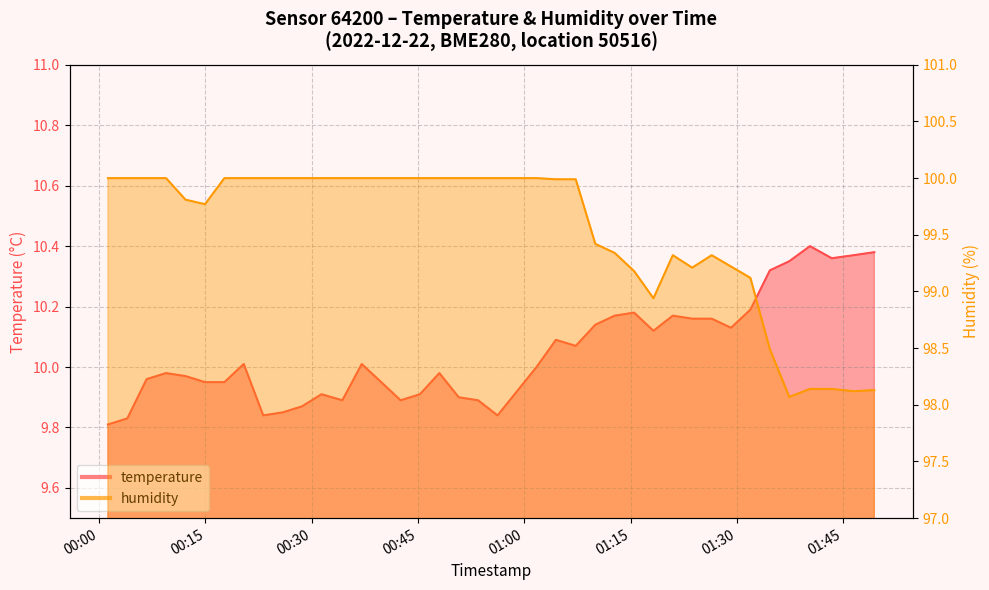

True or false: temperature and humidity intersect in this chart.

False